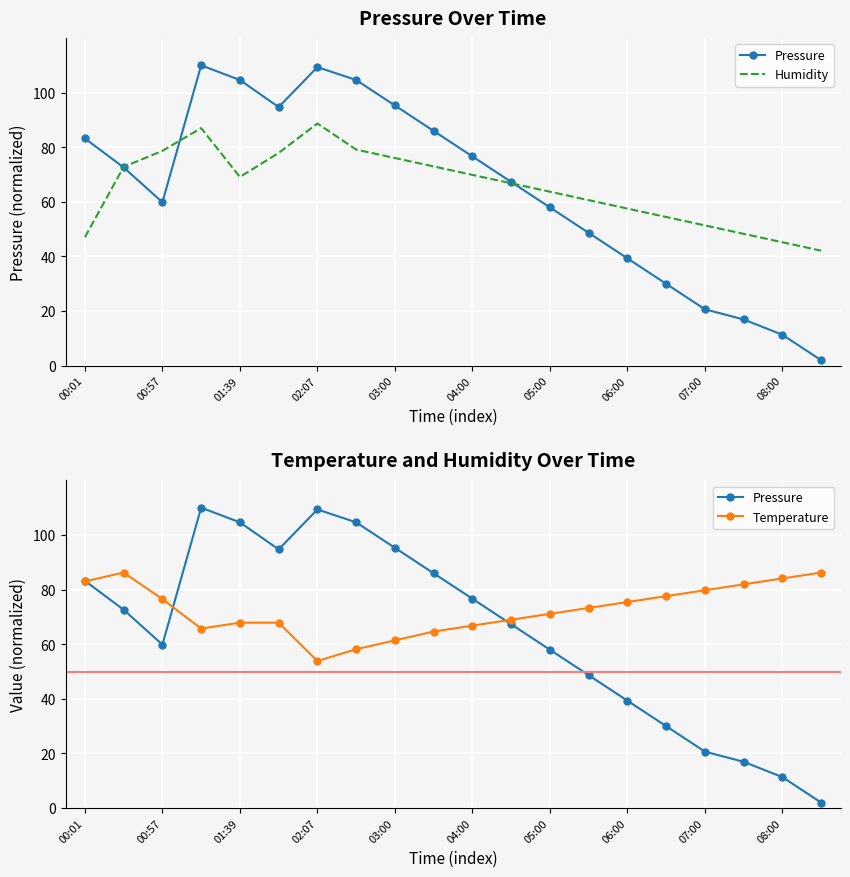

Which series changed the most between 03:00 and 05:00?

Pressure